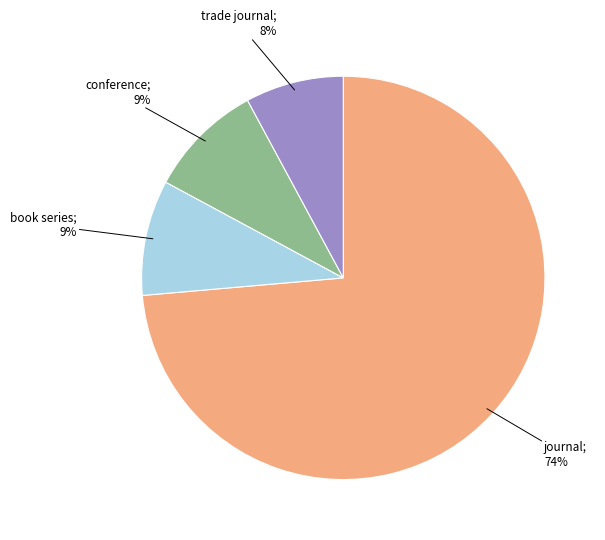

Count the number of slices in the pie.

4